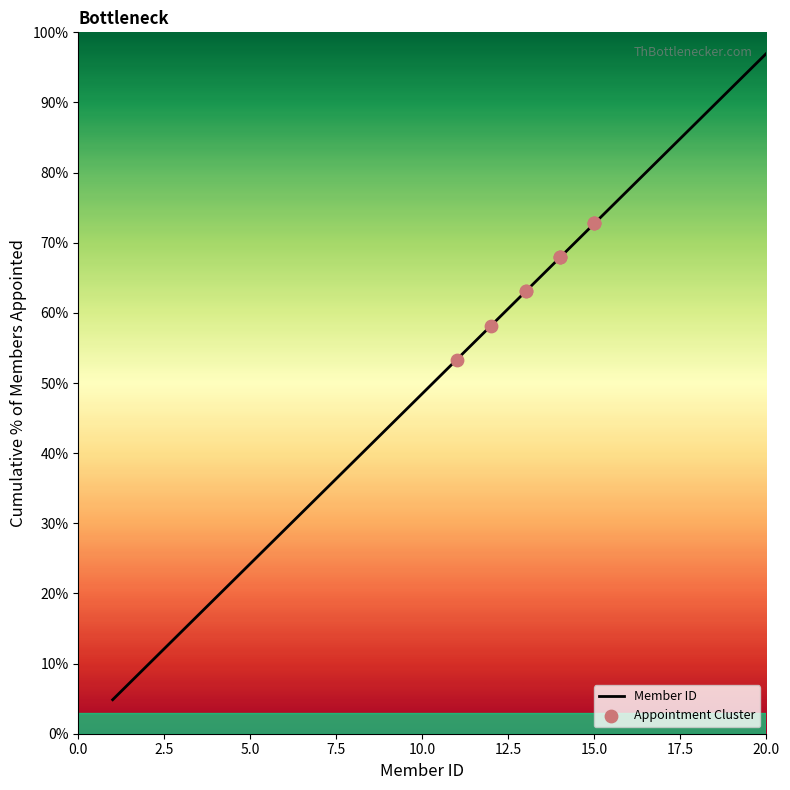

What is the minimum value shown in the chart?

4.9